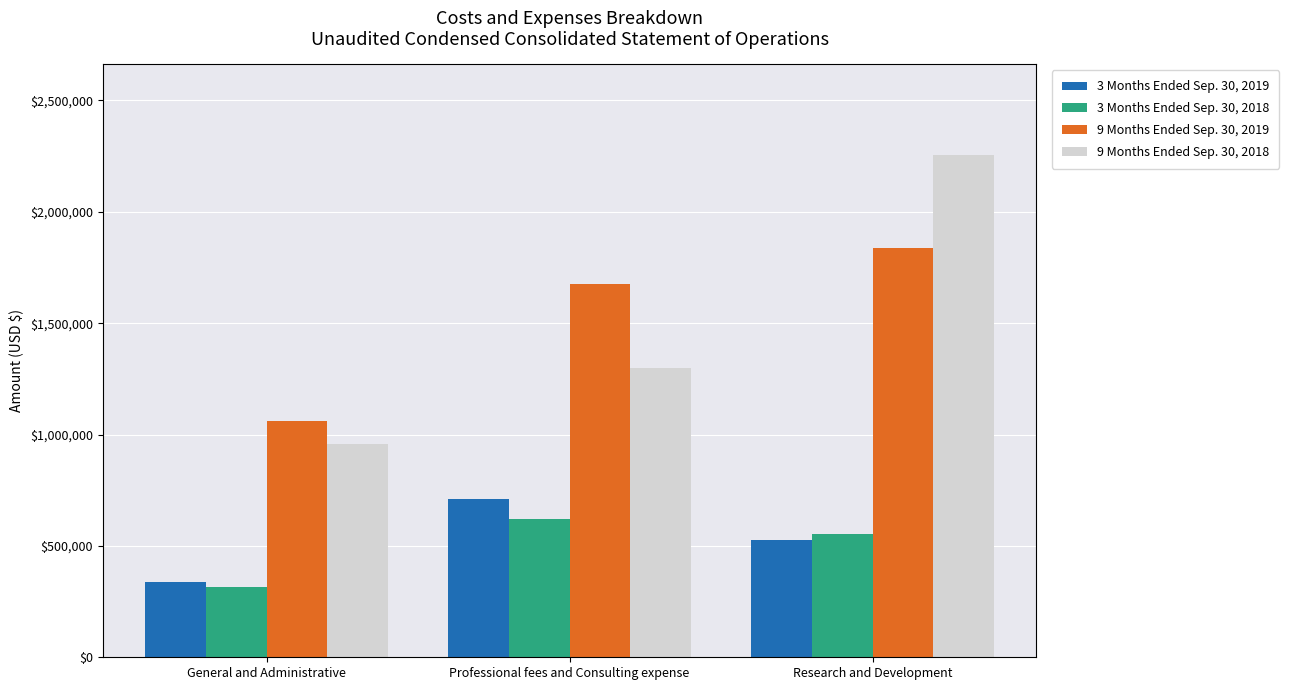

Which category has the highest value in the 9 Months Ended Sep. 30, 2018 series?

Research and Development